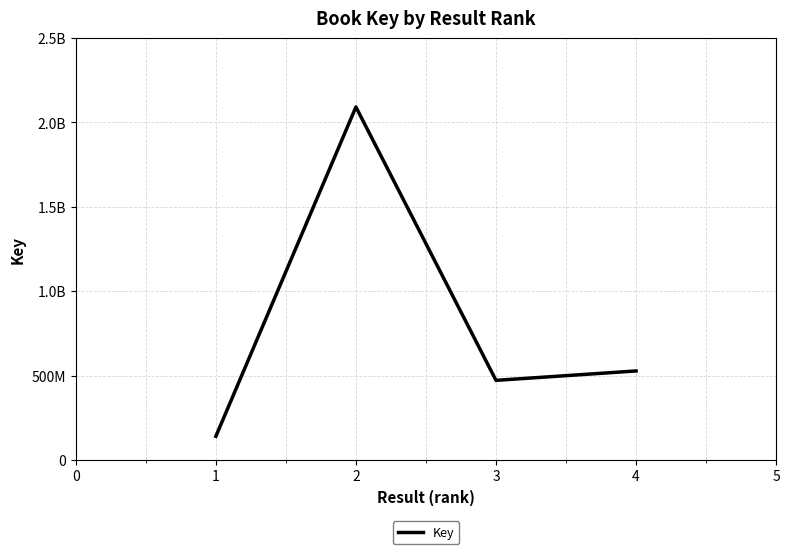

Reading left to right, list all the values displayed in this chart.

139918924	2091989748	471540917	527339692